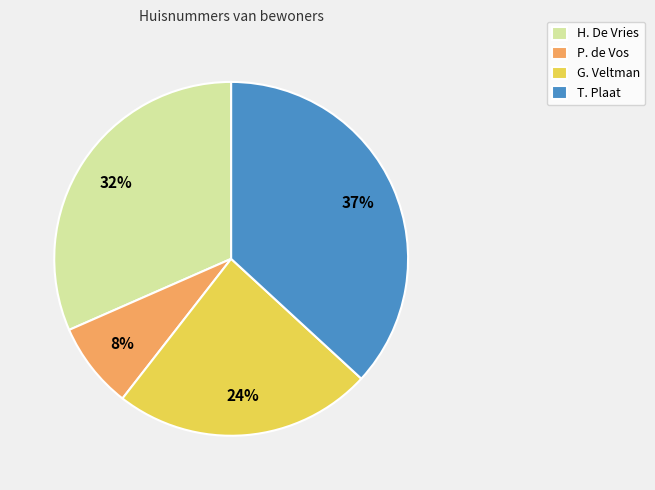

Does P. de Vos represent more than half of the total?

No